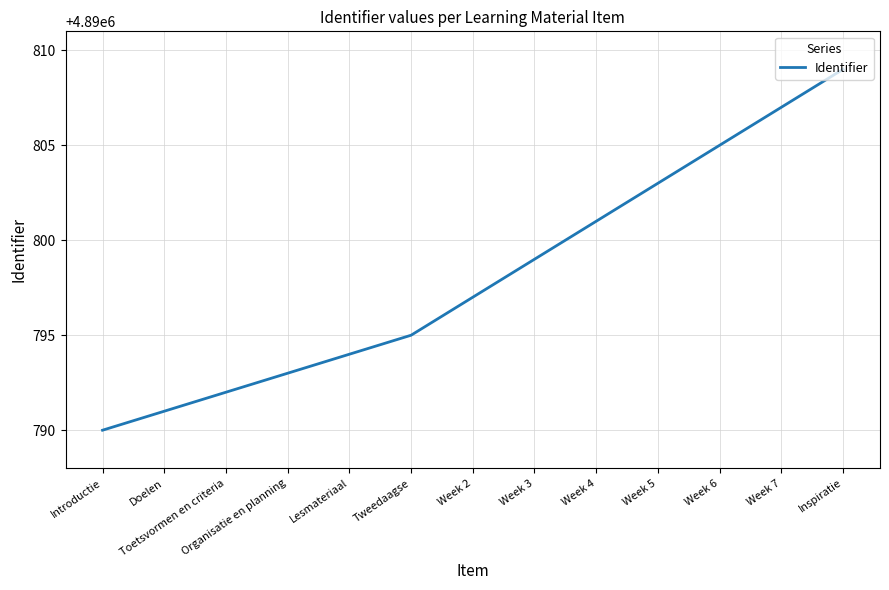

What is the maximum value shown in the chart?

4890809